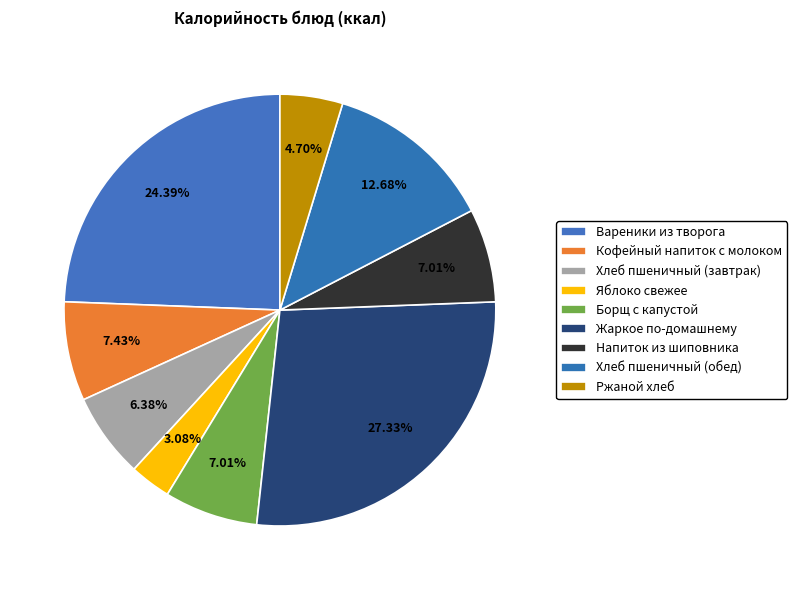

The Хлеб пшеничный (обед) slice represents 13% of the pie. True or false?

True